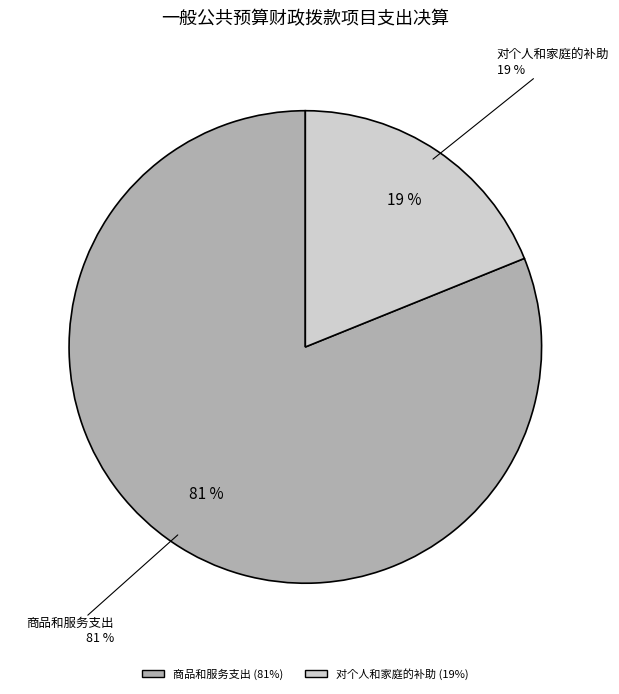

The 资本性支出（基本建设） slice represents 8% of the pie. True or false?

False